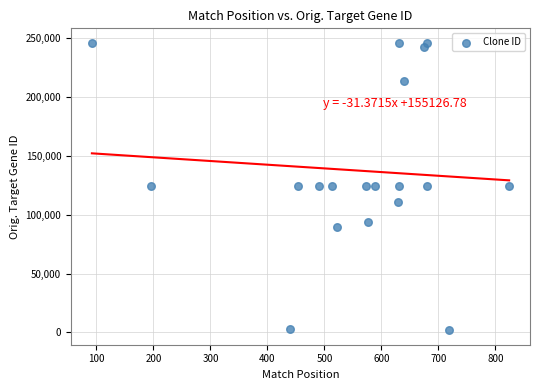

What is the range of Y values (max minus min)?

244456